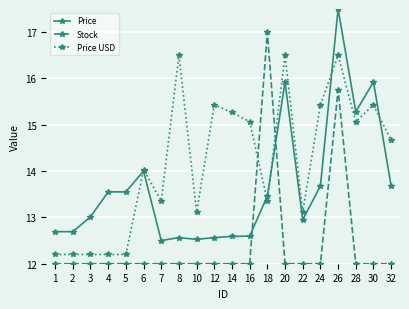

What are all the series names shown in the legend?

Price, Stock, Price USD